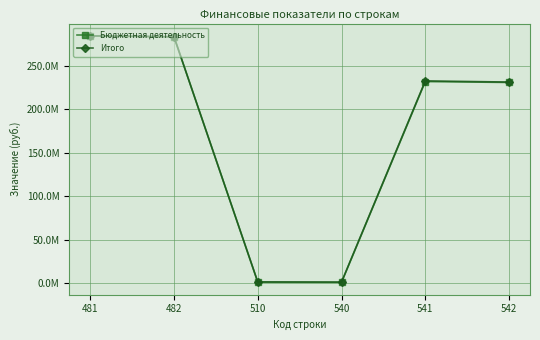

What are all the series names shown in the legend?

Бюджетная деятельность, Итого